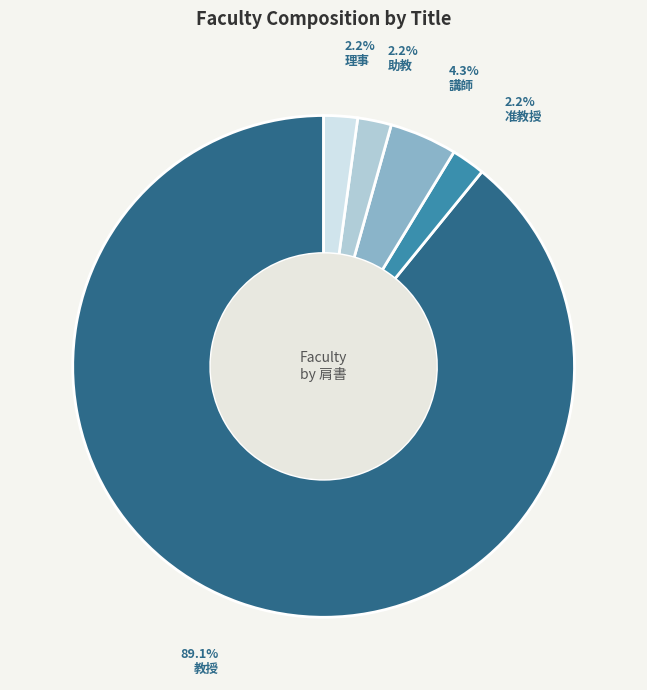

Does 教授 represent more than half of the total?

Yes